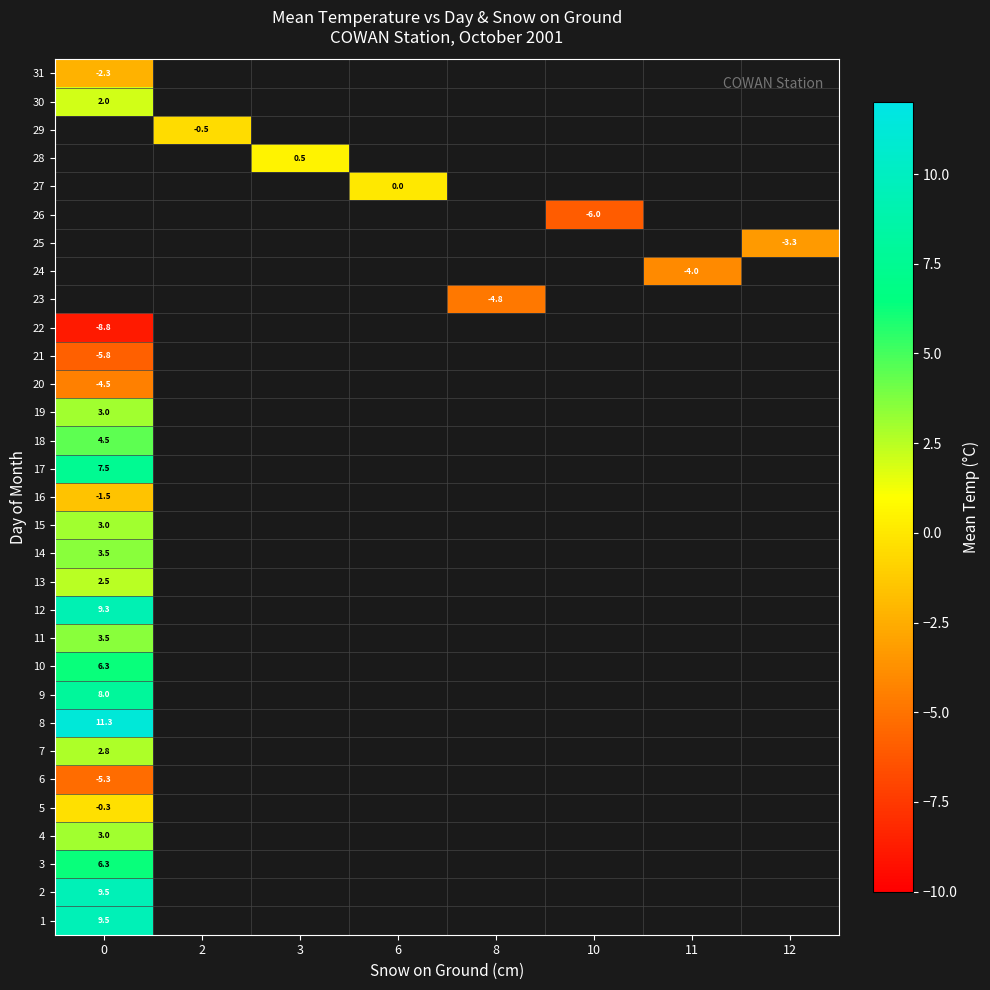

What is the greatest value displayed?

11.3